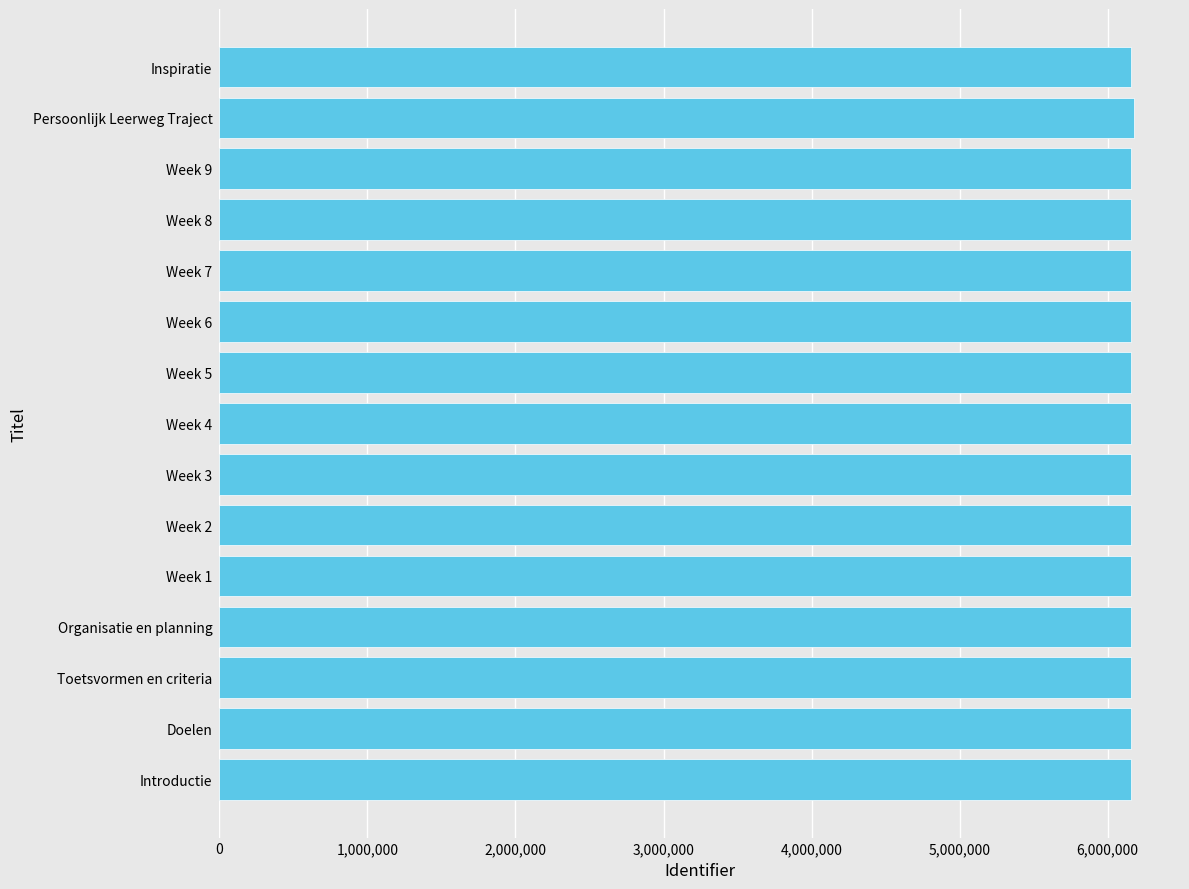

What is the minimum value shown in the chart?

6156838